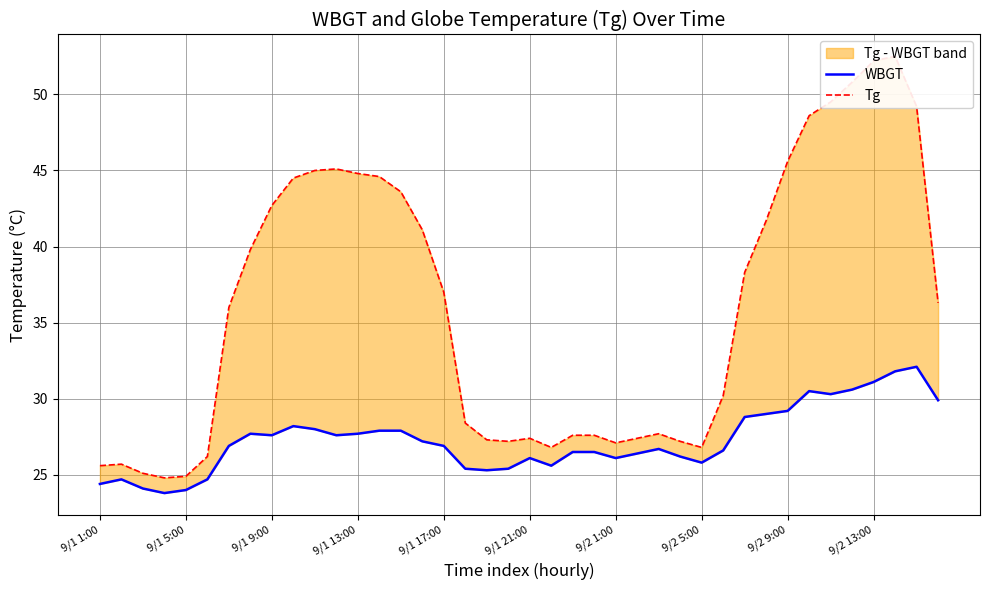

Reading left to right, extract all data points from this chart.

WBGT: 24.4	24.7	24.1	23.8	24.0	24.7	26.9	27.7	27.6	28.2	28.0	27.6	27.7	27.9	27.9	27.2	26.9	25.4	25.3	25.4	26.1	25.6	26.5	26.5	26.1	26.4	26.7	26.2	25.8	26.6	28.8	29.0	29.2	30.5	30.3	30.6	31.1	31.8	32.1	29.9
Tg: 25.6	25.7	25.1	24.8	24.9	26.2	36.0	39.8	42.7	44.5	45.0	45.1	44.8	44.6	43.6	41.1	37.0	28.4	27.3	27.2	27.4	26.8	27.6	27.6	27.1	27.4	27.7	27.2	26.8	30.2	38.3	41.7	45.6	48.6	49.5	50.8	52.2	52.5	49.2	36.3